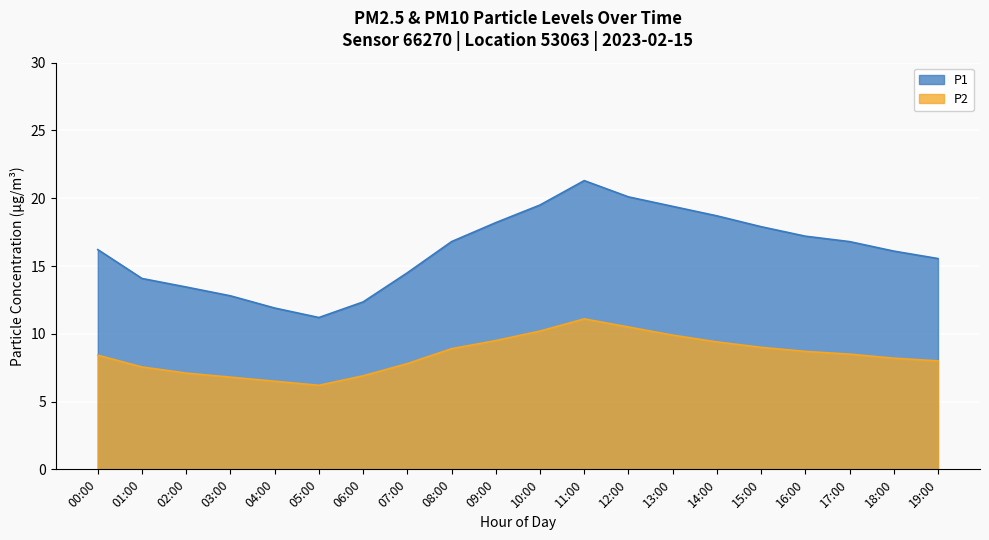

True or false: P1 and P2 cross at least once.

False